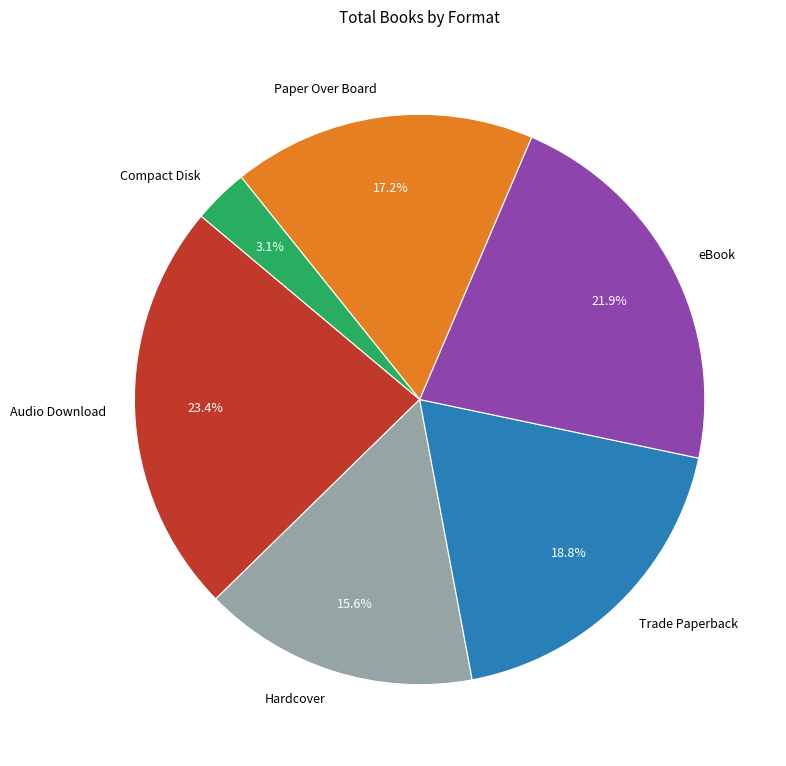

What is the ratio of the value at Audio Download to the value at Compact Disk?

7.5